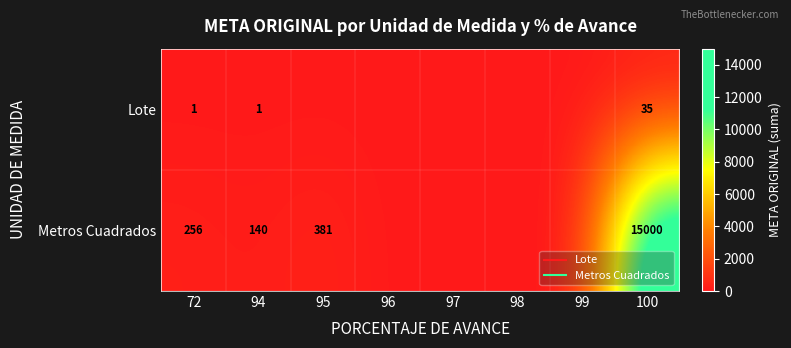

At how many categories does at least one series exceed 2201?

1